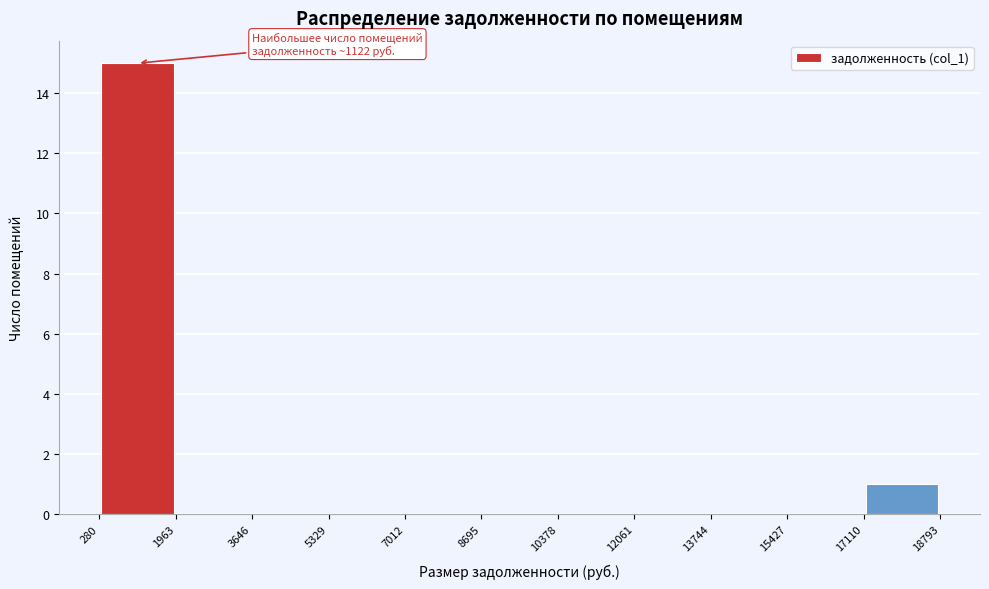

Over which range of the x-axis is the bar tallest?

280 to 1963